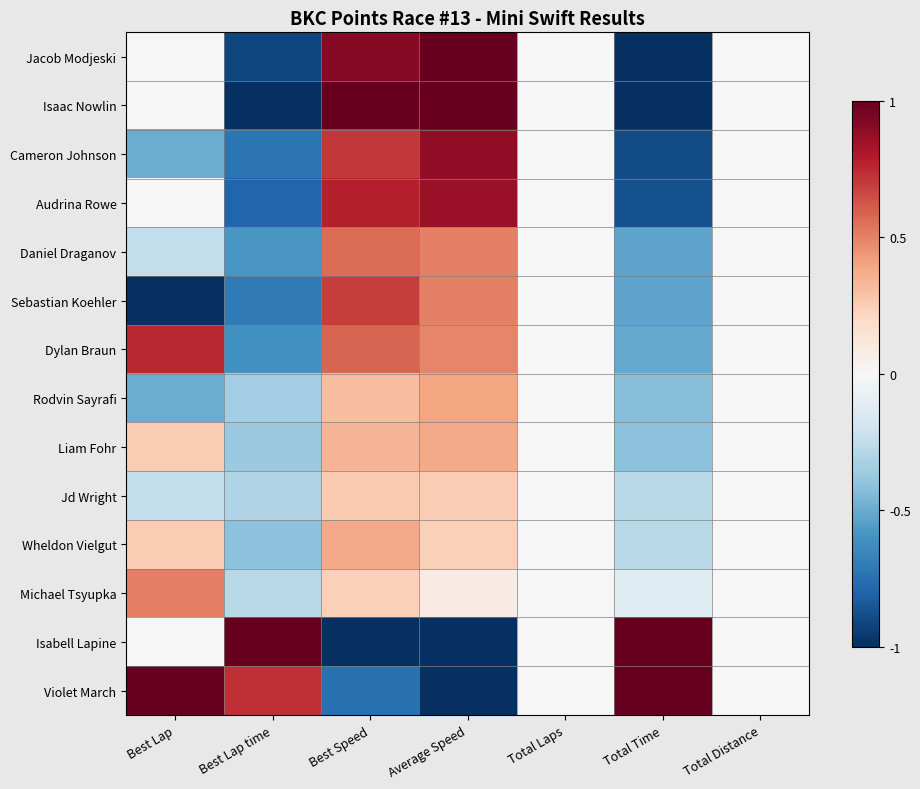

Rank the series by their maximum value, from lowest to highest.

Jd Wright, Liam Fohr, Wheldon Vielgut, Rodvin Sayrafi, Michael Tsyupka, Daniel Draganov, Sebastian Koehler, Dylan Braun, Audrina Rowe, Cameron Johnson, Jacob Modjeski, Isaac Nowlin, Isabell Lapine, Violet March